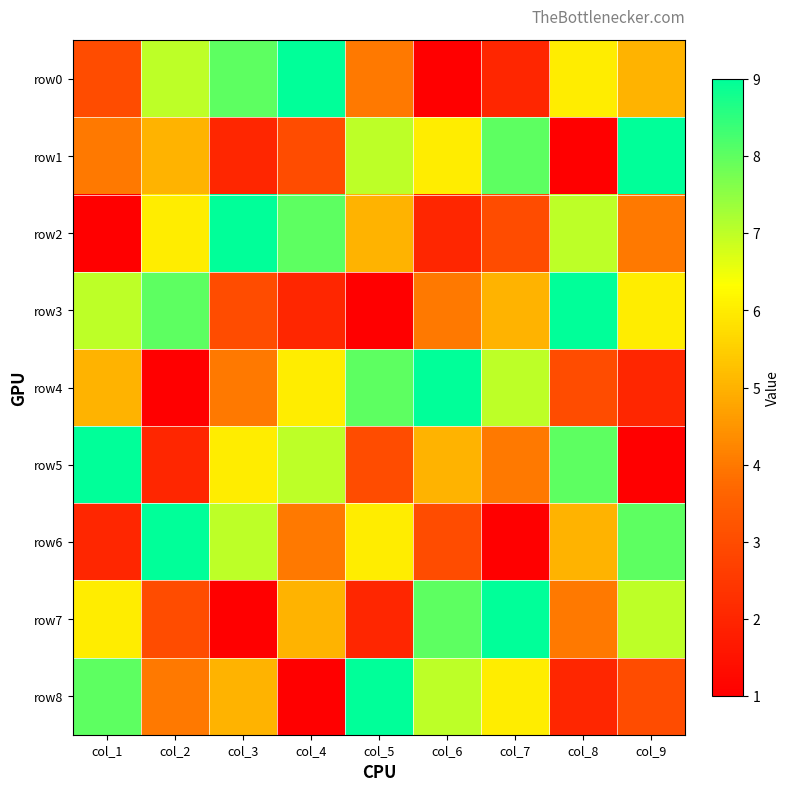

What is the maximum value shown in the chart?

9